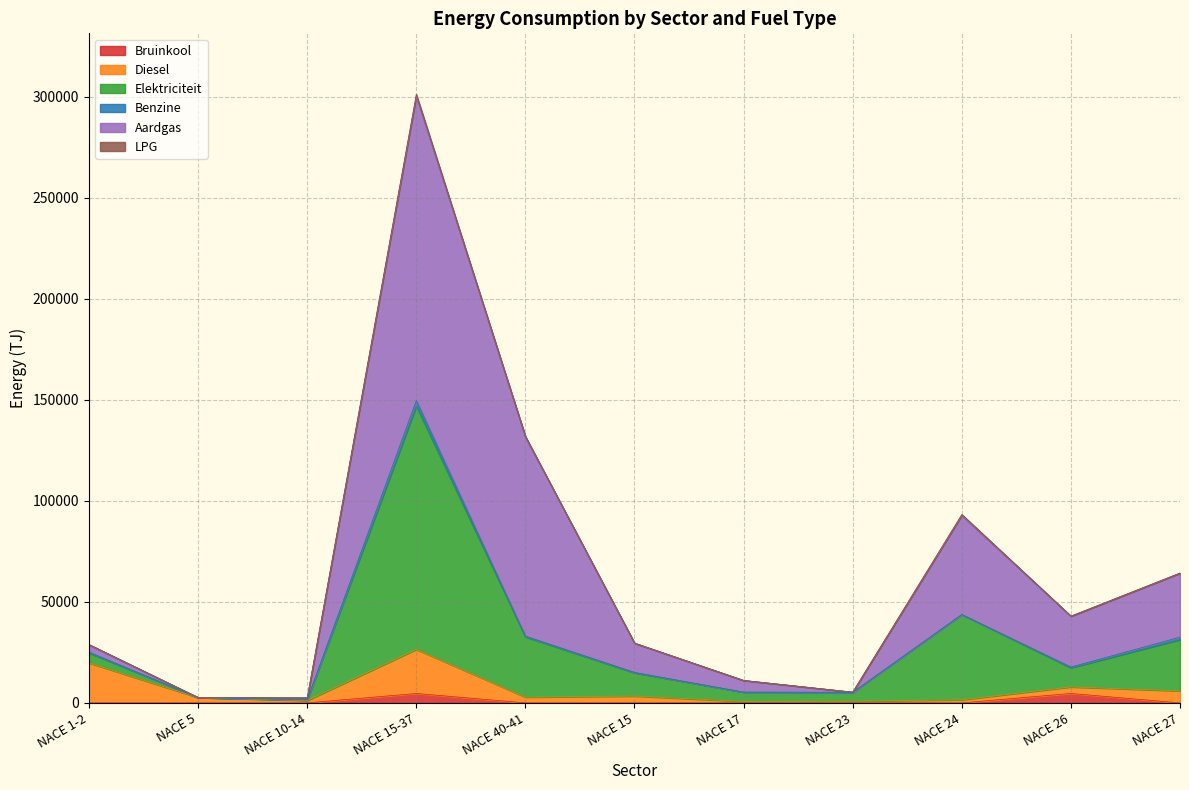

How many data points does each series have?

11